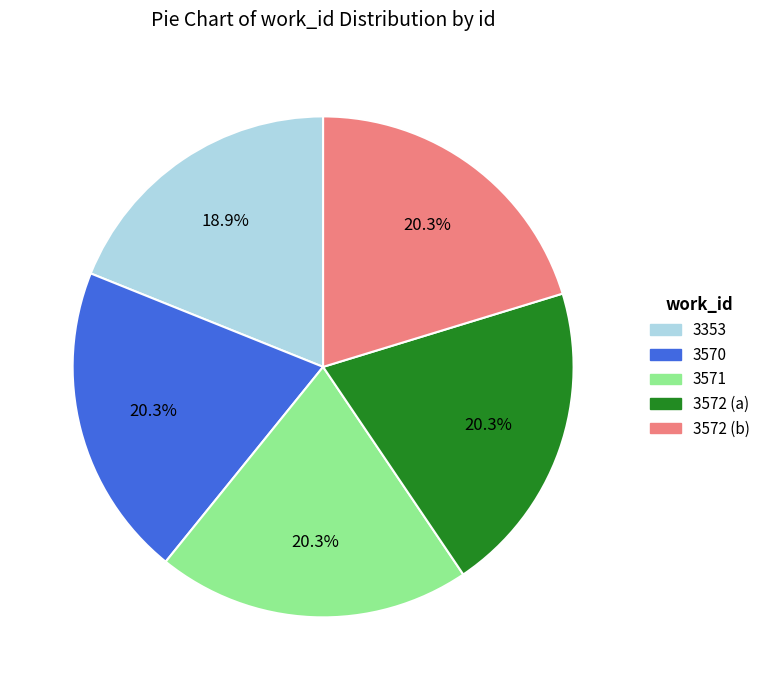

How many slices are in this pie chart?

5